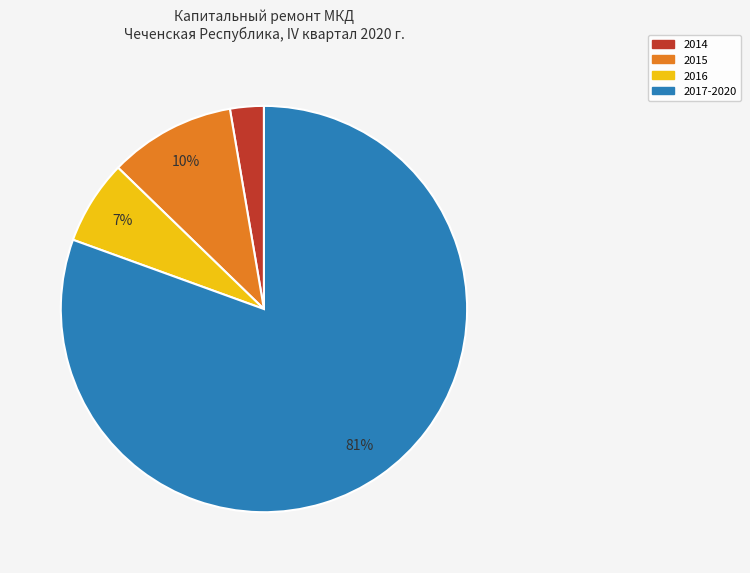

Do 2017-2020 and 2015 together represent more than half of the pie?

Yes